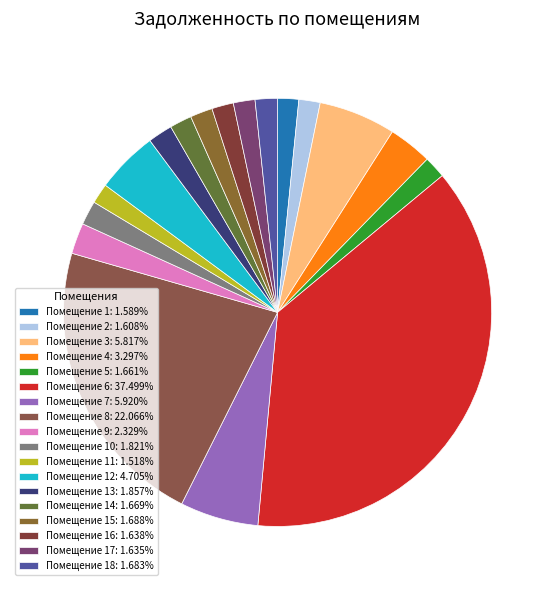

Which category has the smallest portion of the pie?

11